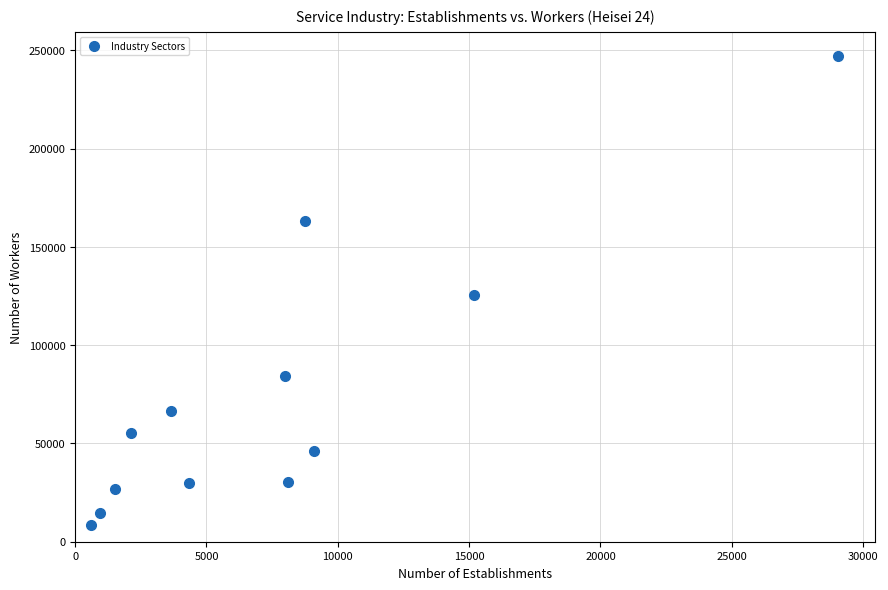

What is the range of X values (max minus min)?

28439